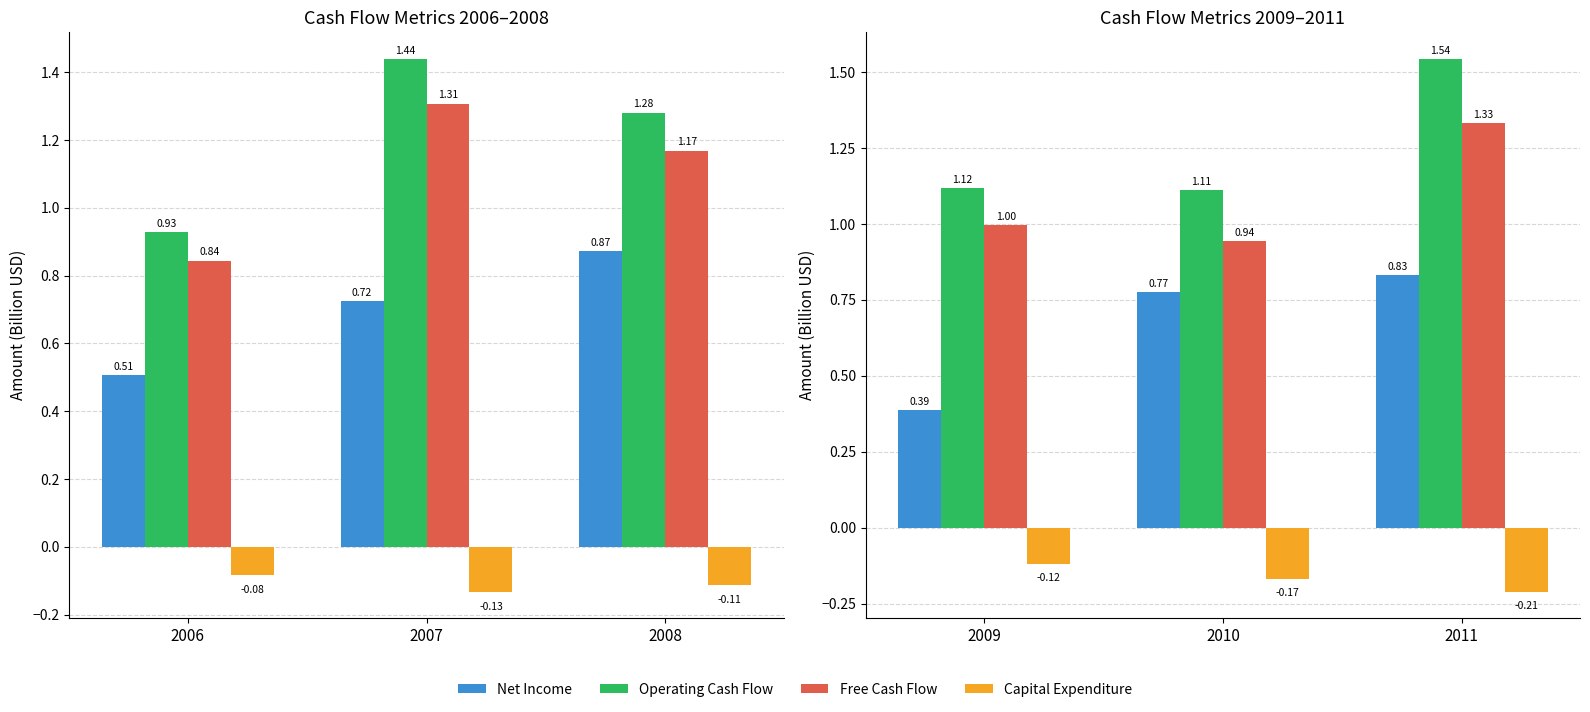

Which series has the largest total across all categories?

Operating Cash Flow